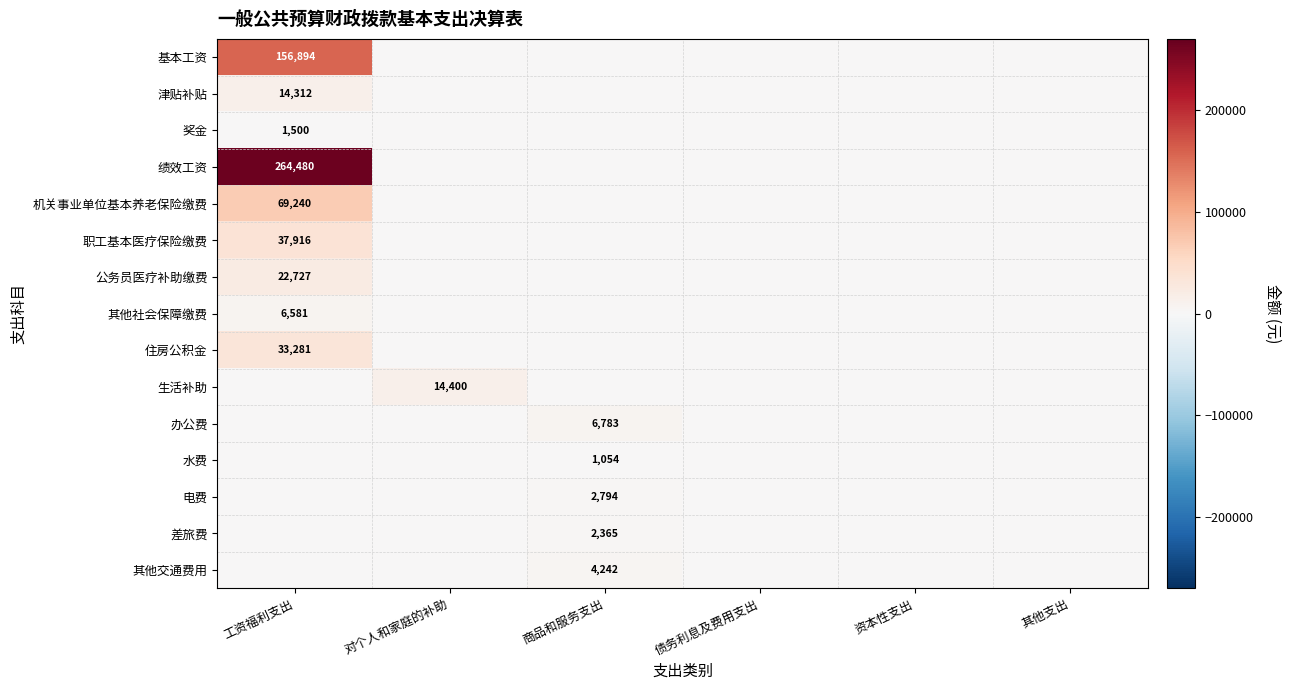

List the labels in order of 住房公积金 value, largest first.

工资福利支出, 对个人和家庭的补助, 商品和服务支出, 债务利息及费用支出, 资本性支出, 其他支出